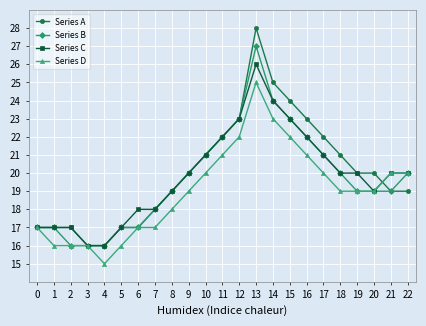

List the series in order of their peak value, lowest first.

Series D, Series C, Series B, Series A